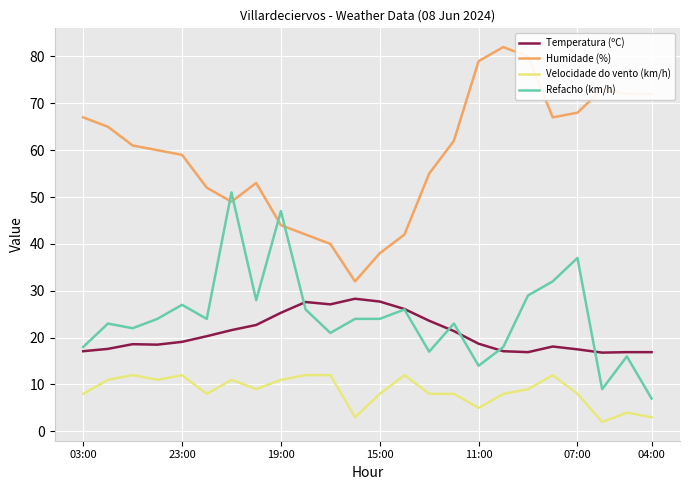

What is the greatest value displayed?

82.0